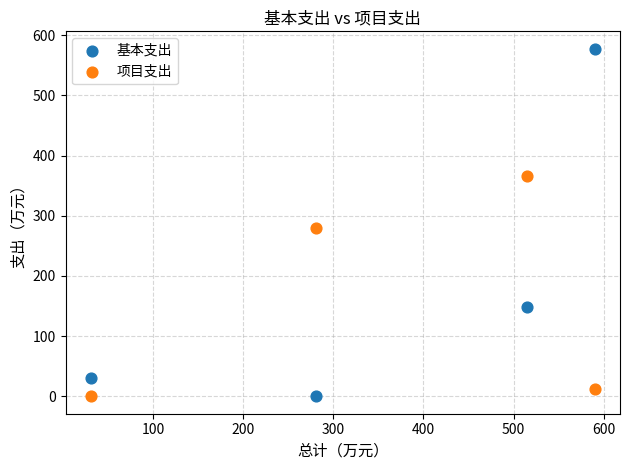

Which series has the largest Y range (max minus min)?

基本支出